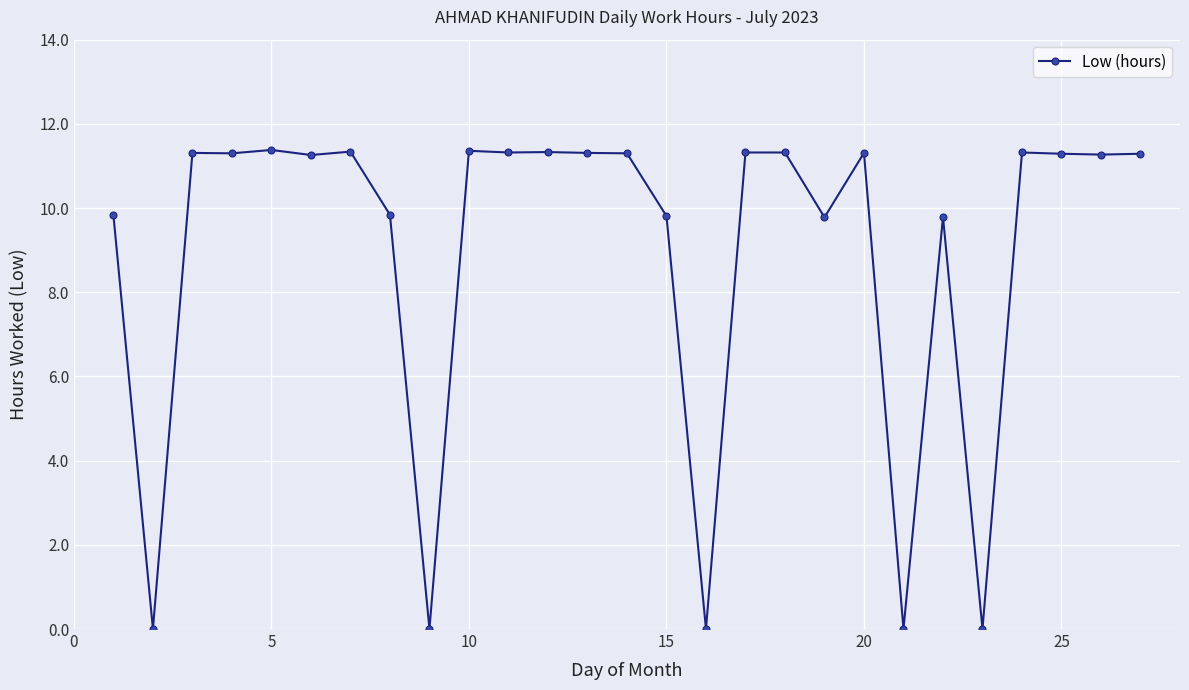

How many values are below 11?

10